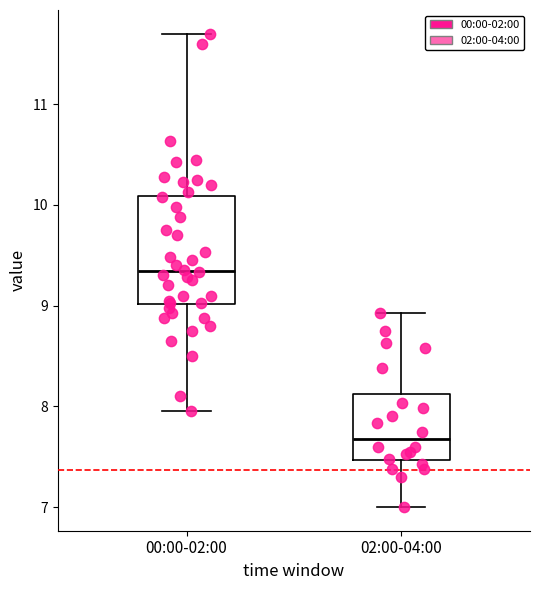

Reading left to right, read every box against the y-axis: the position of its median line, the range the box covers, and the ends of its whiskers. The values are not printed on the chart, so give them approximately, as read against the axis.

00:00-02:00: median 9.3, box 9.0 to 10.1, whiskers 8.0 to 11.7
02:00-04:00: median 7.7, box 7.5 to 8.1, whiskers 7.0 to 8.9